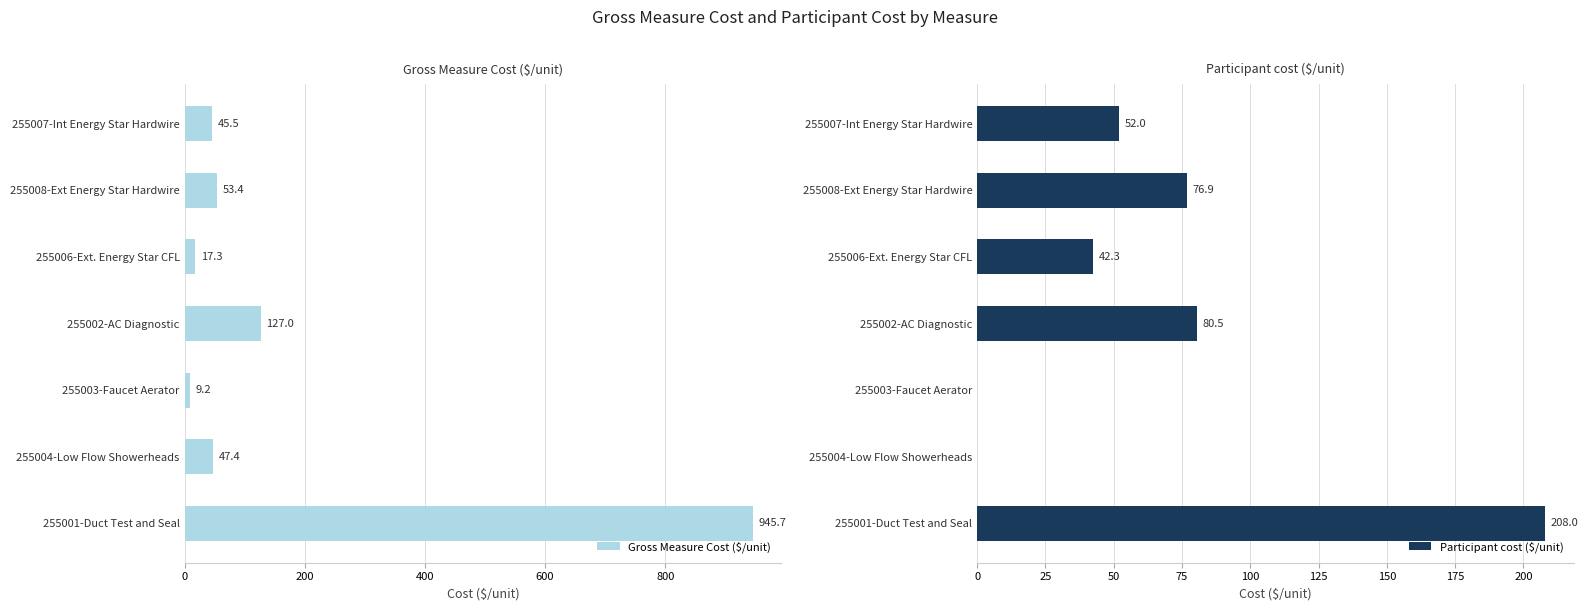

How many bars are there in each group?

2